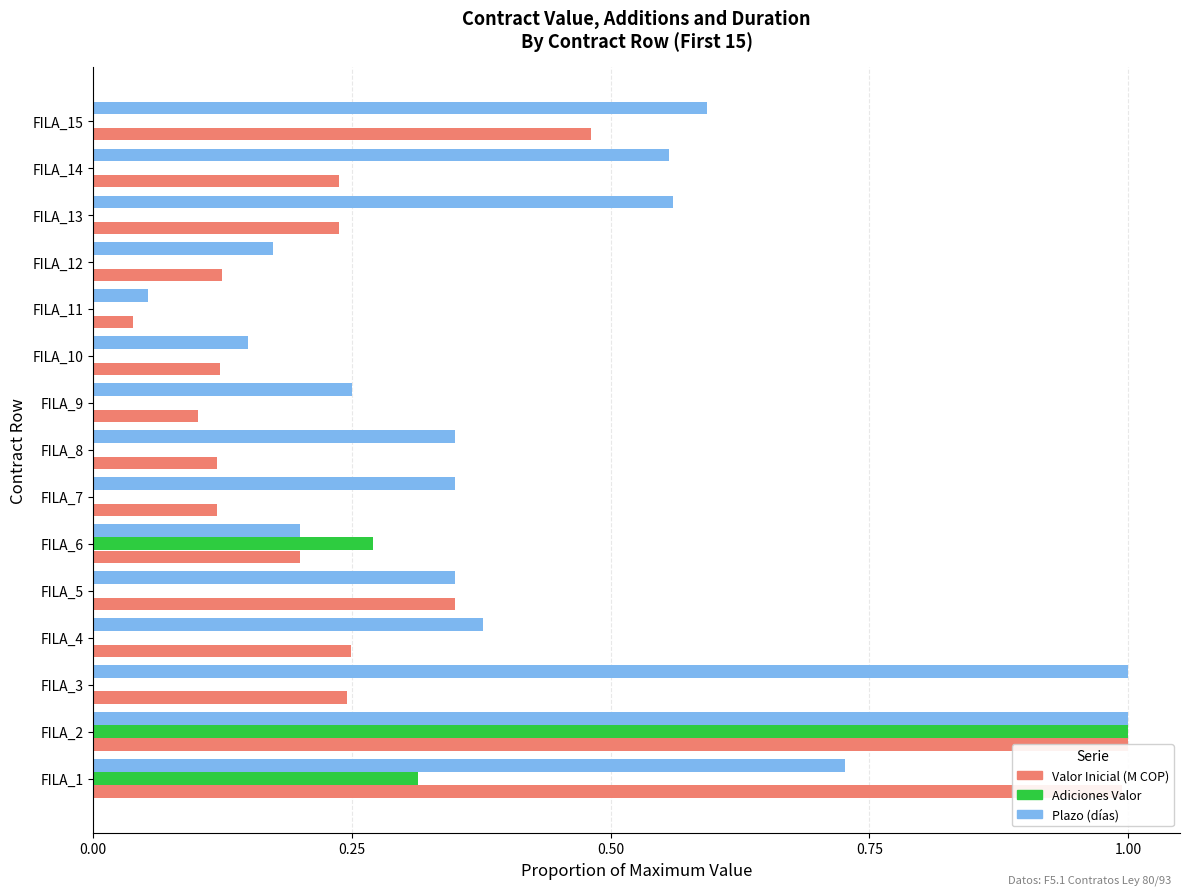

How many distinct data groups are displayed?

3